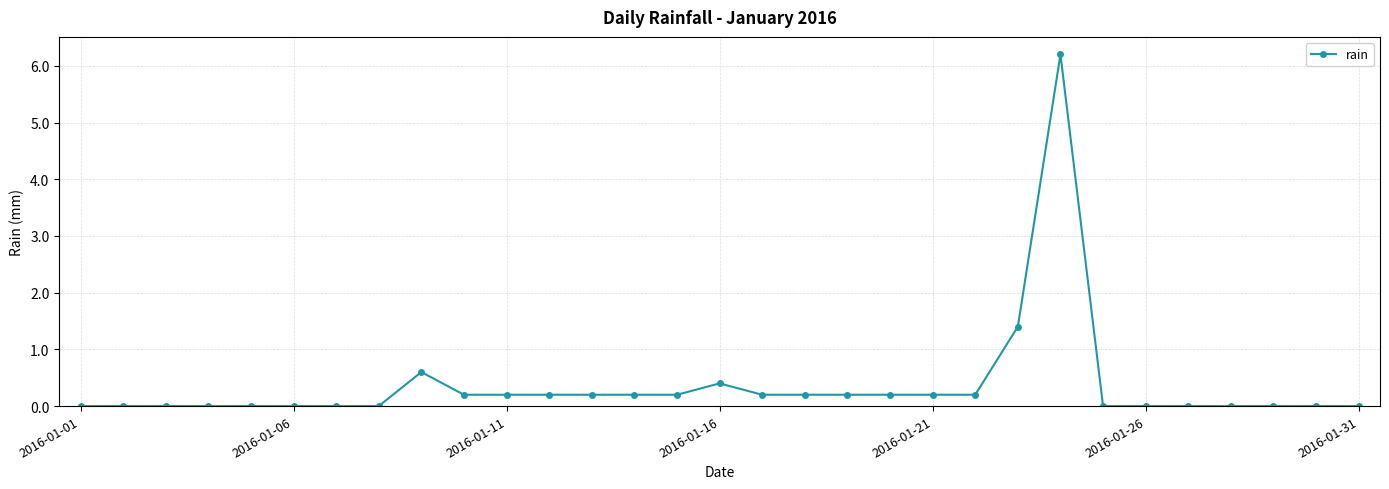

What is the maximum value shown in the chart?

6.2